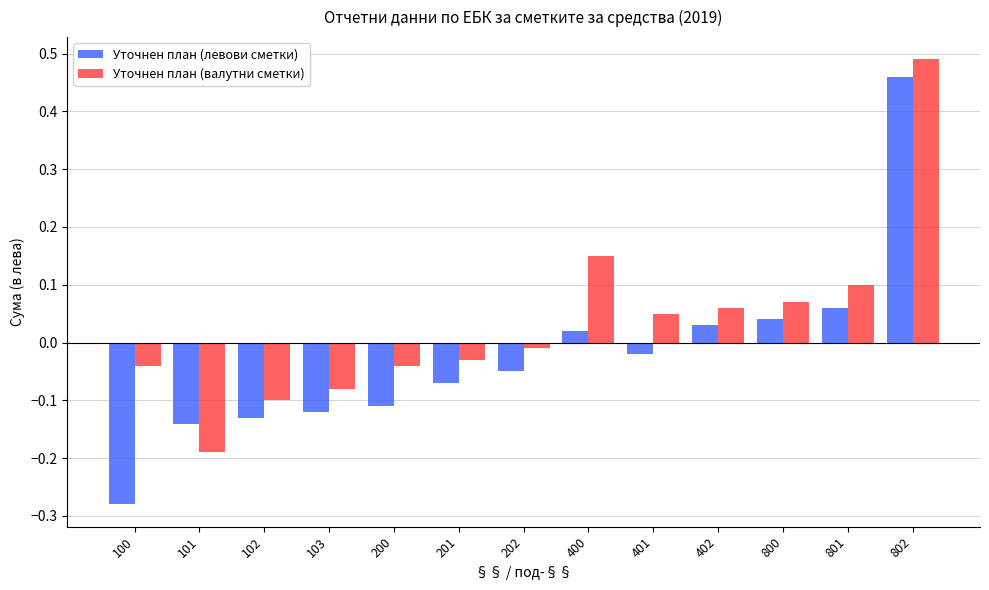

Where is Уточнен план (валутни сметки) nearest to the value 0?

202